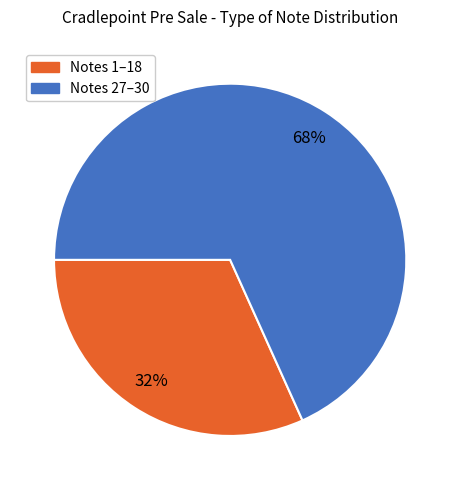

Is there a majority slice in this chart?

Yes